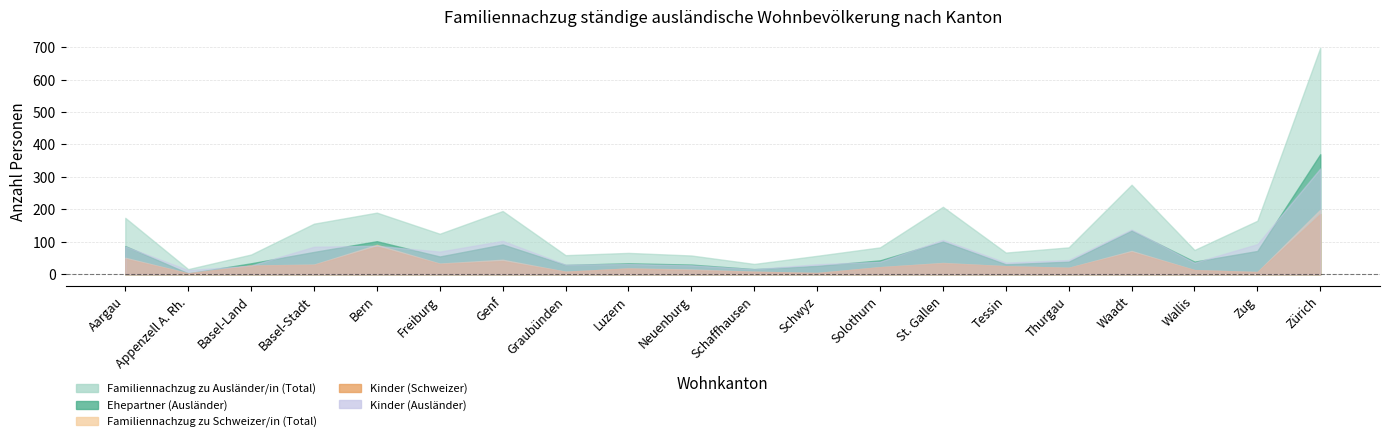

What position from the right is Wallis?

3